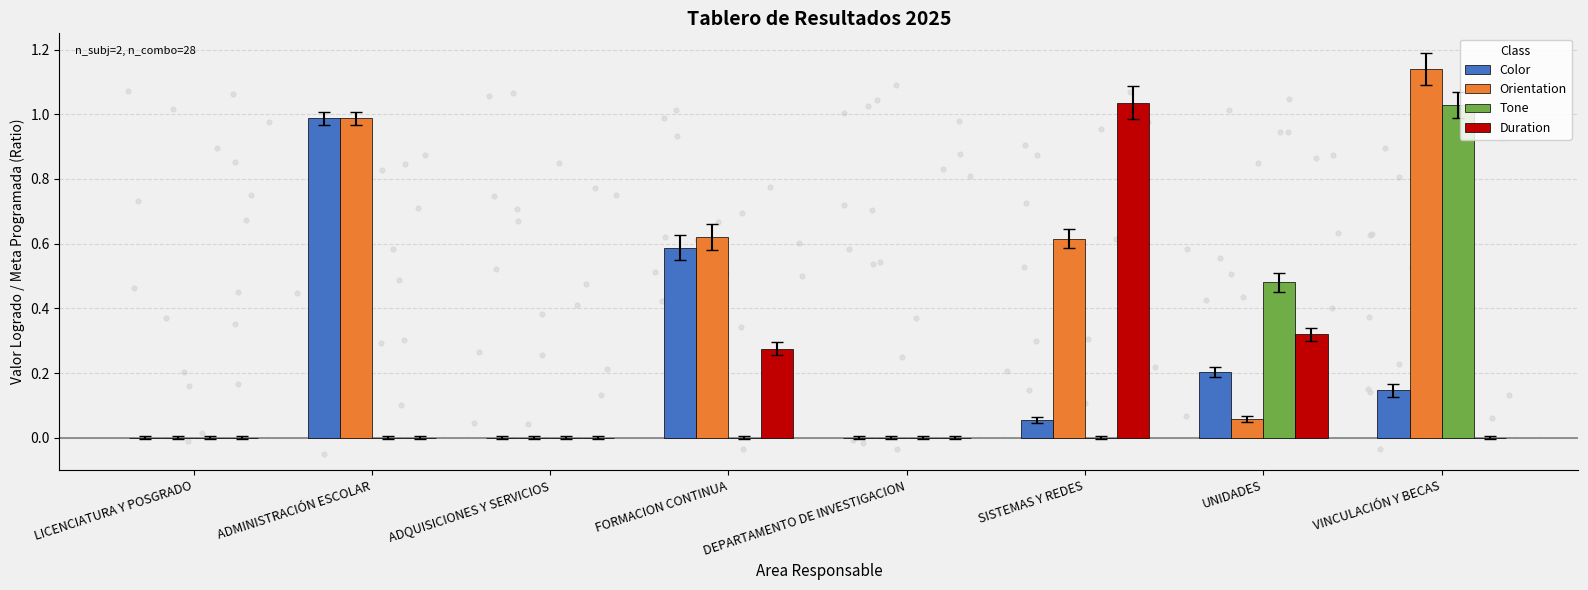

At which category is the sum across all series the highest?

VINCULACIÓN Y BECAS